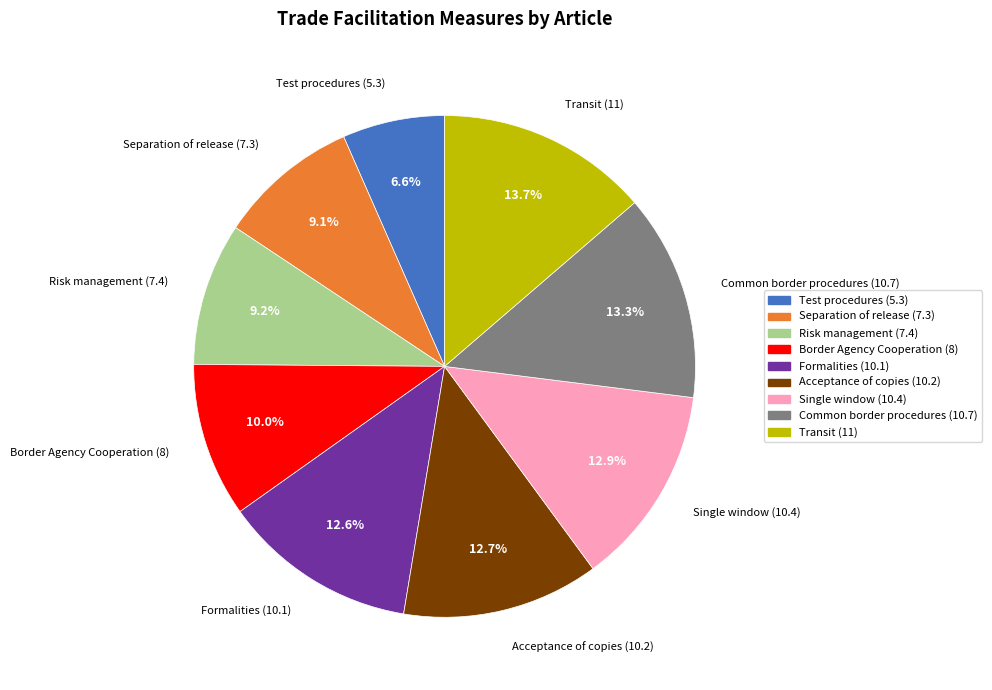

To the nearest percent, what portion does Border Agency Cooperation (8) represent?

10%